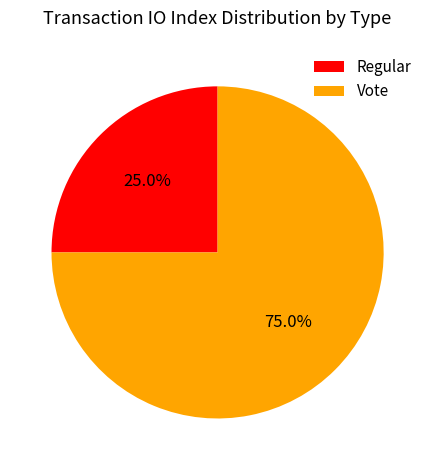

To the nearest percent, what is the difference between the Regular and Vote slice percentages?

50%